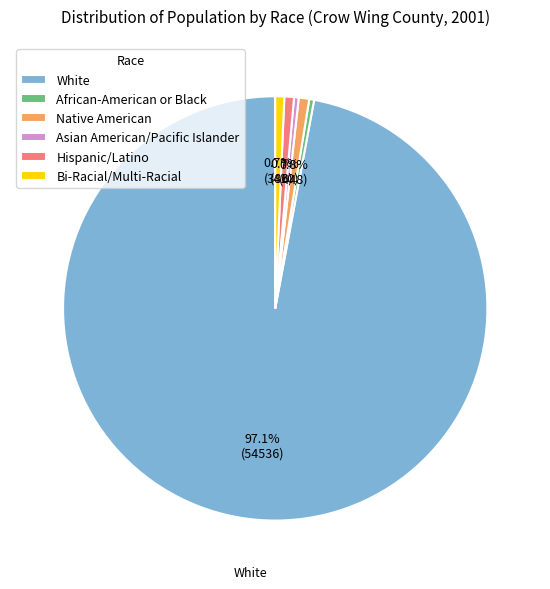

Is it true that White is 97% of the pie?

True